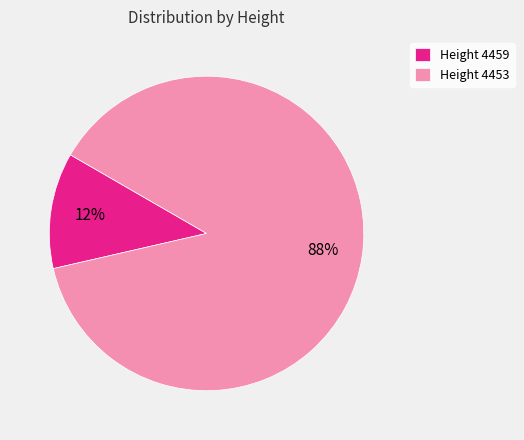

Between Height 4453 and Height 4459, which is larger?

Height 4453